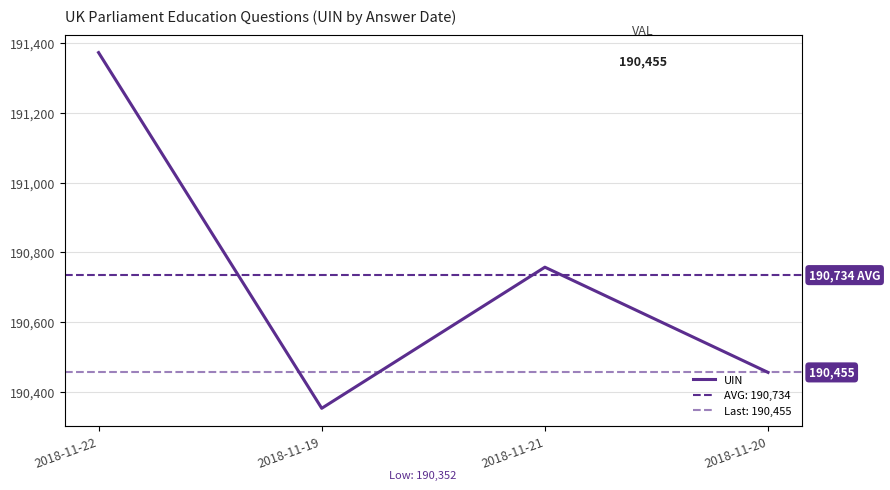

At which category does the chart reach its peak across all series?

2018-11-22